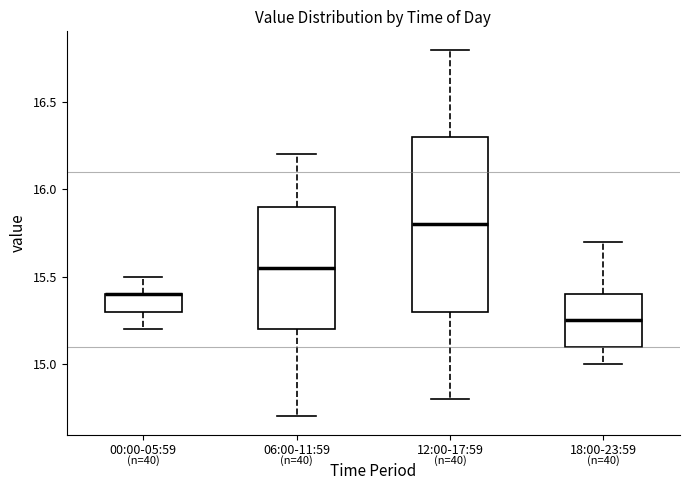

Where does the upper whisker of the box for 12:00-17:59 end on the y-axis? The values are not printed on the chart, so give them approximately, as read against the axis.

16.80